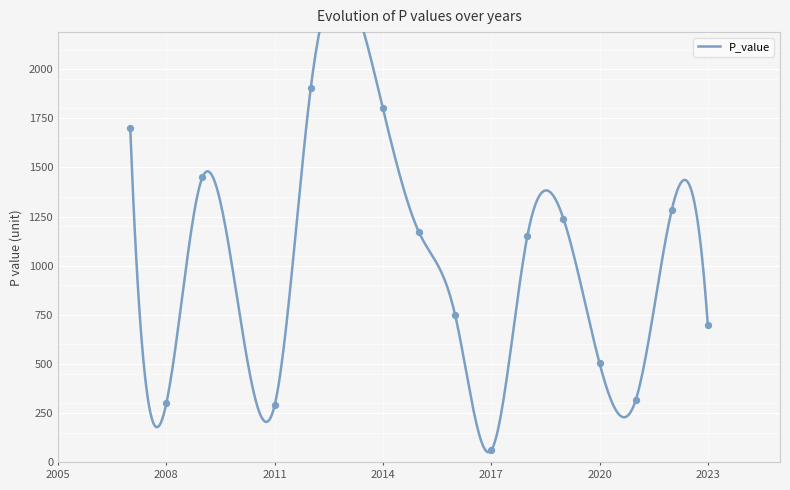

What is the change in value from 2008 to 2012?

+1603